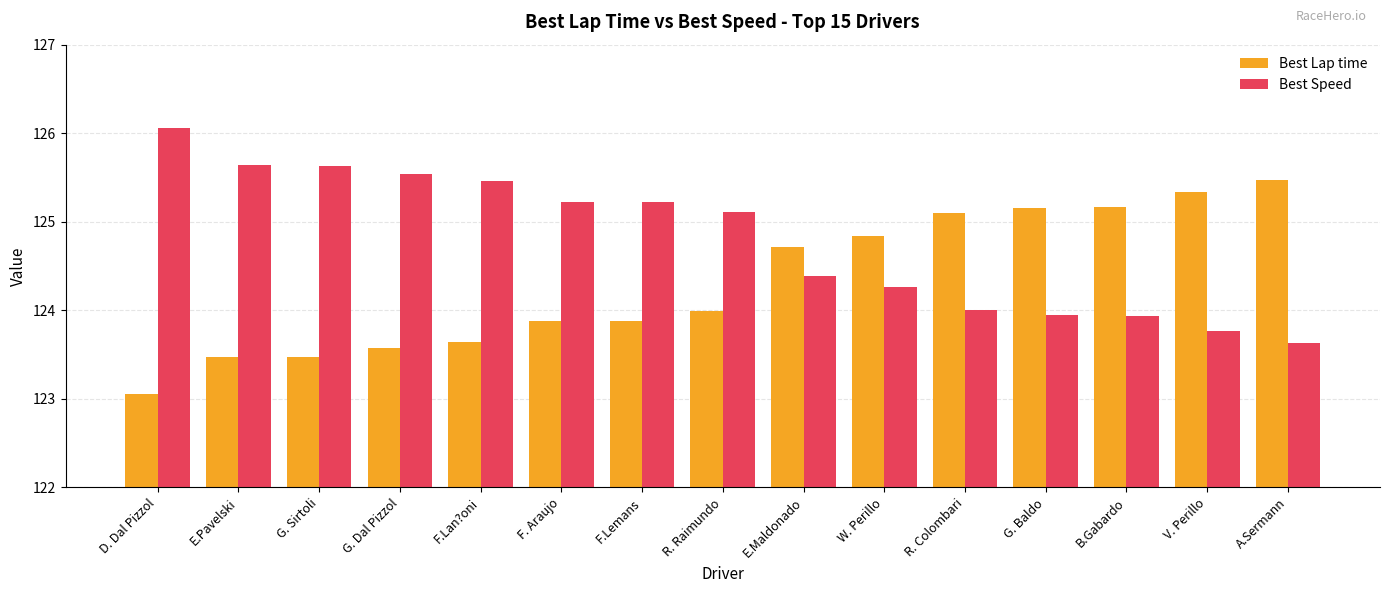

Does the chart contain any negative values?

No